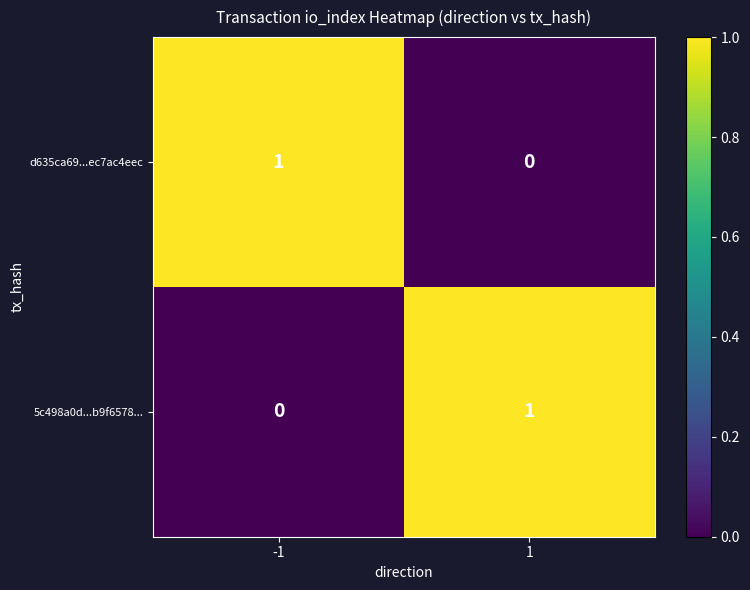

Rank the categories by d635ca69...ec7ac4eec value from highest to lowest.

-1, 1